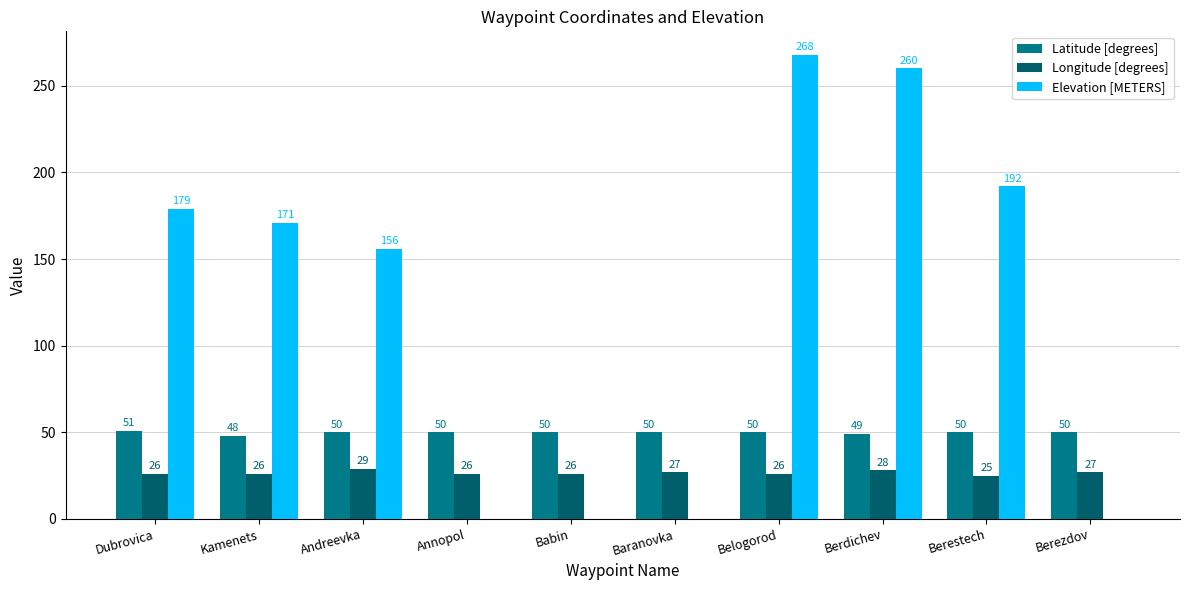

What value does the Longitude [degrees] series have at Berdichev?

28